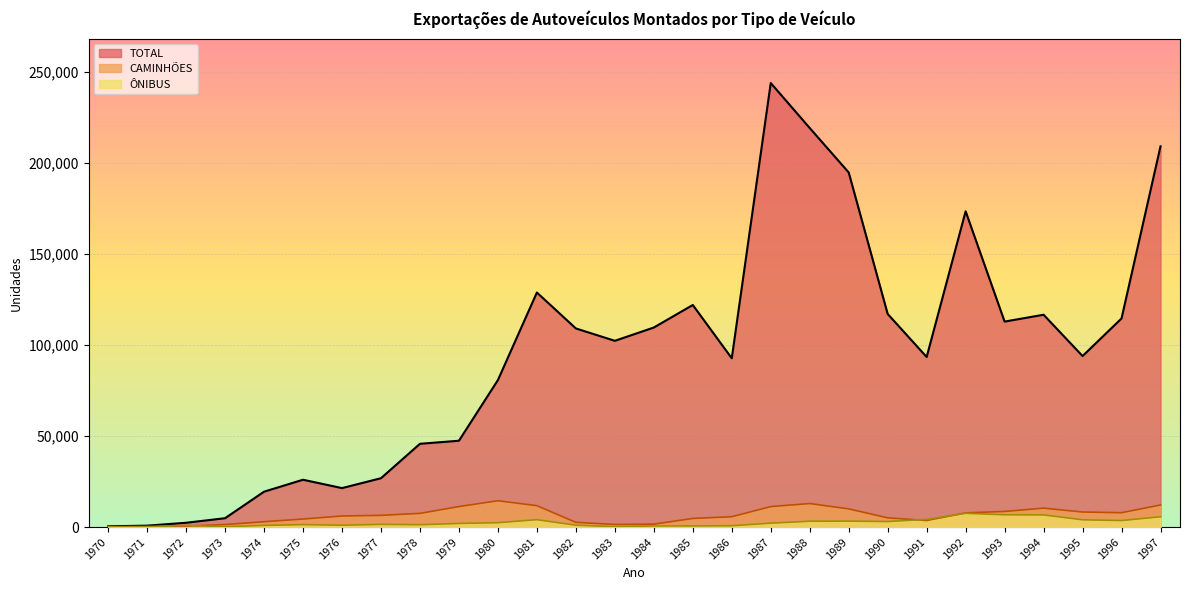

What is the difference between the maximum and second lowest values in the ÔNIBUS series?

7508